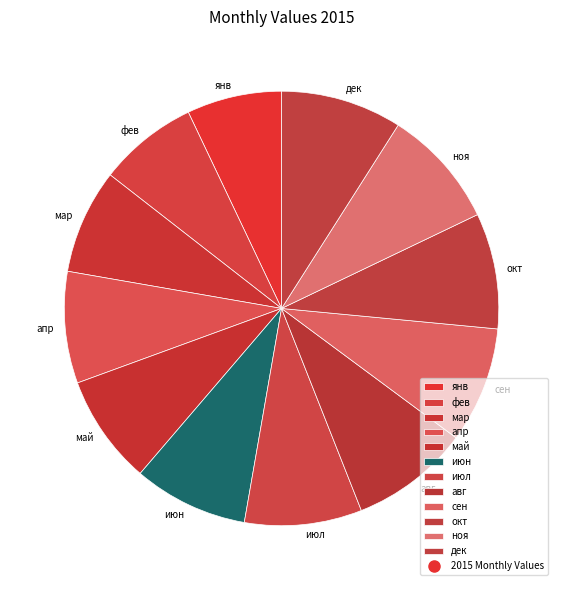

Between сен and фев, which is larger?

сен